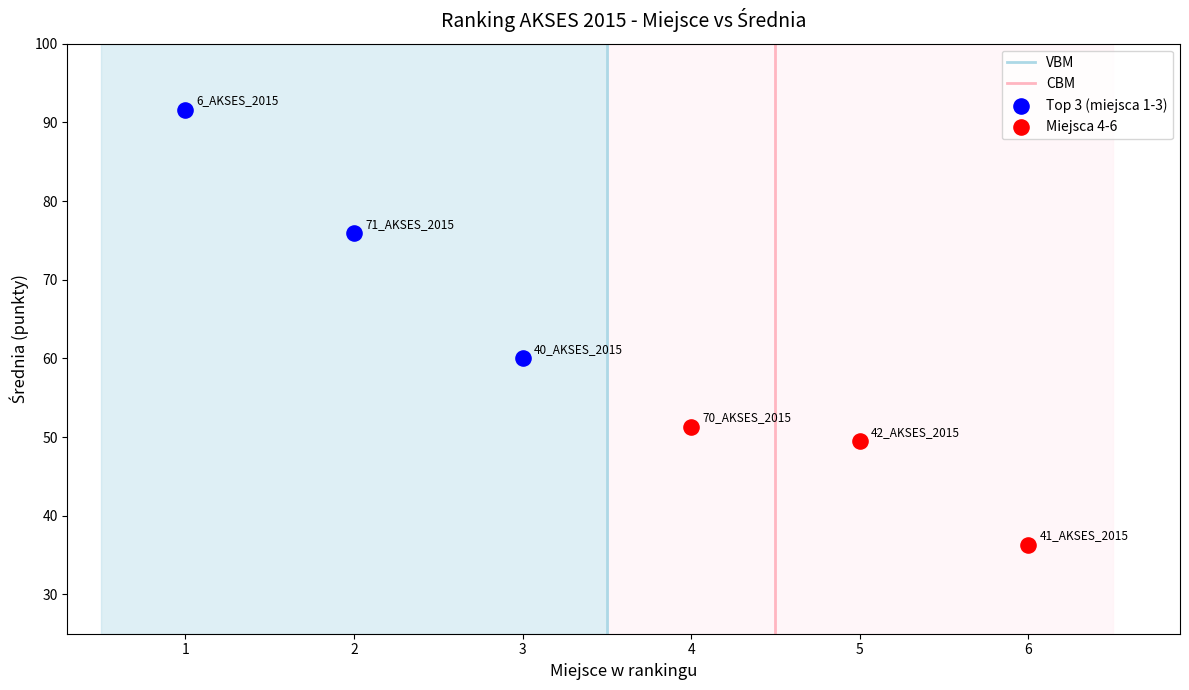

Which series contains the lowest Y value?

Miejsca 4-6